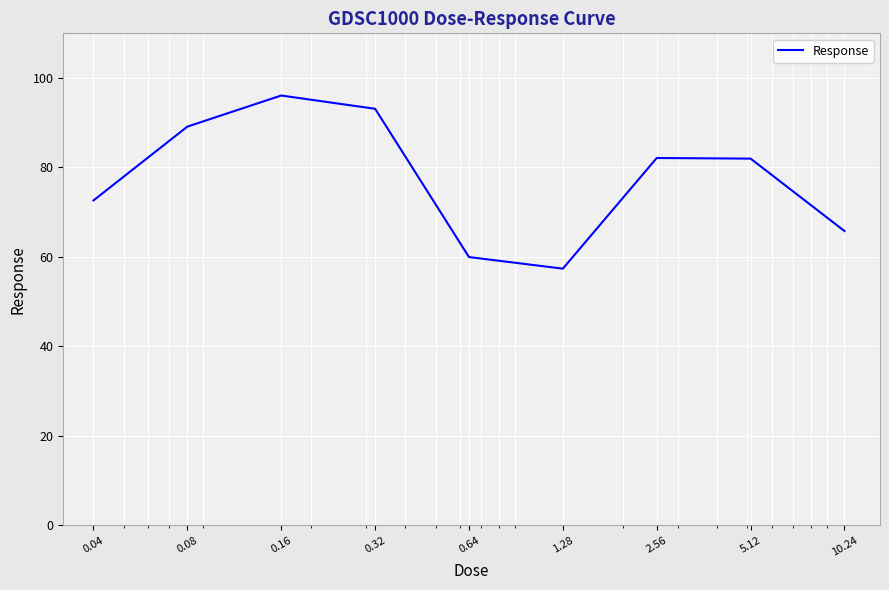

Does the chart have visible grid lines?

Yes